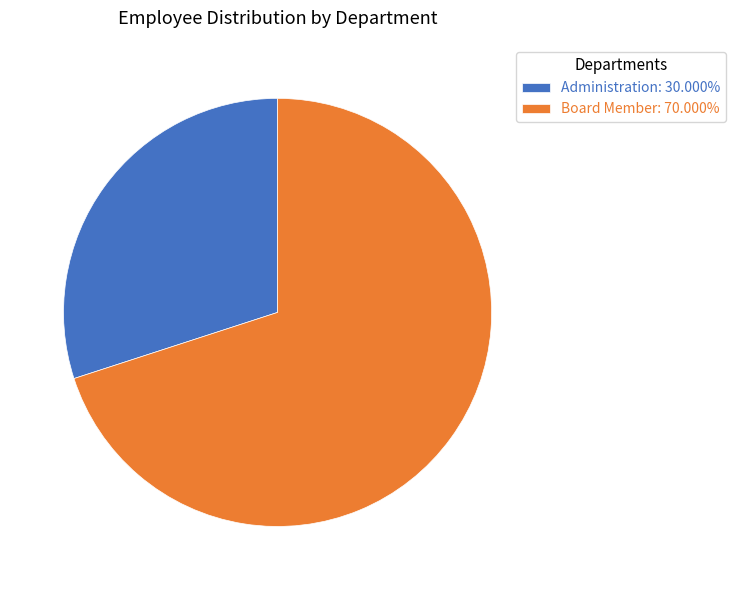

Approximately how many times larger is the value at Administration: 30.000% compared to Board Member: 70.000%?

0.4